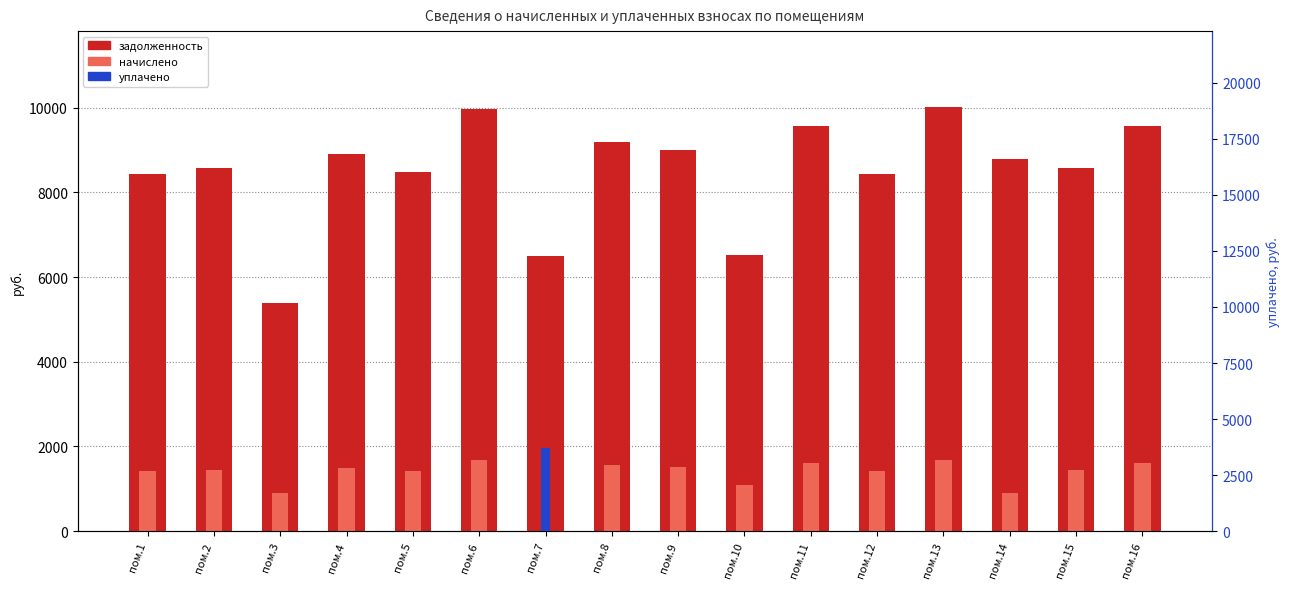

At пом.13, list the series in order from smallest to largest.

уплачено, начислено, задолженность